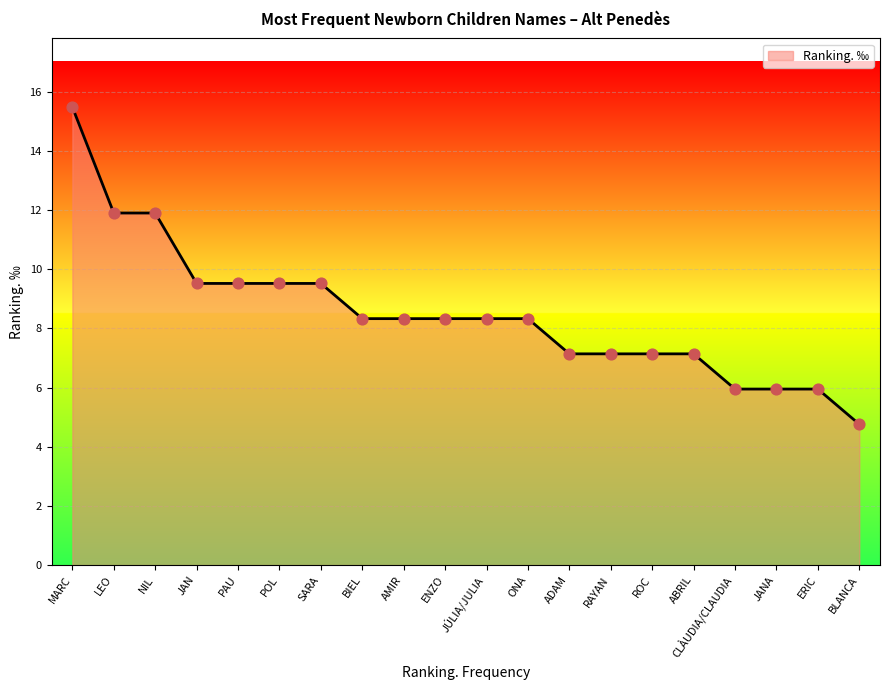

Approximately how many times larger is the value at BLANCA compared to ERIC?

0.8